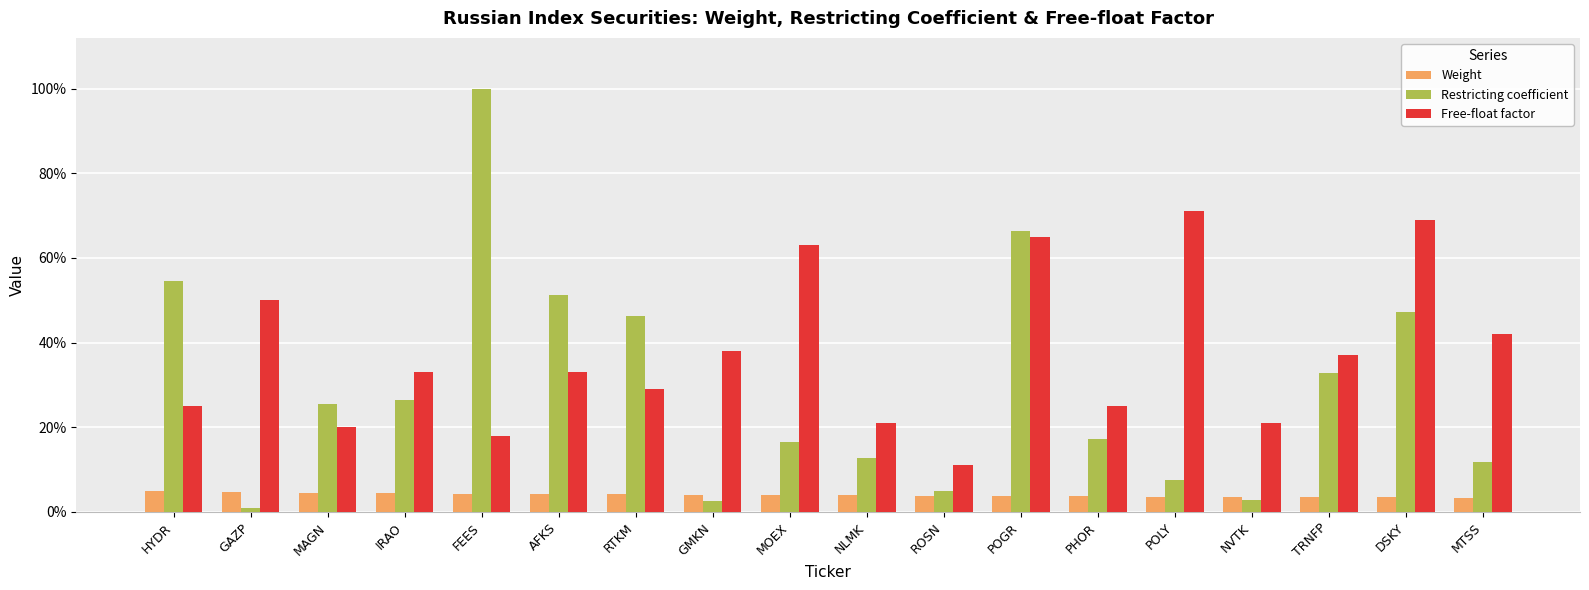

Rank the series by their maximum value, from highest to lowest.

Restricting coefficient, Free-float factor, Weight